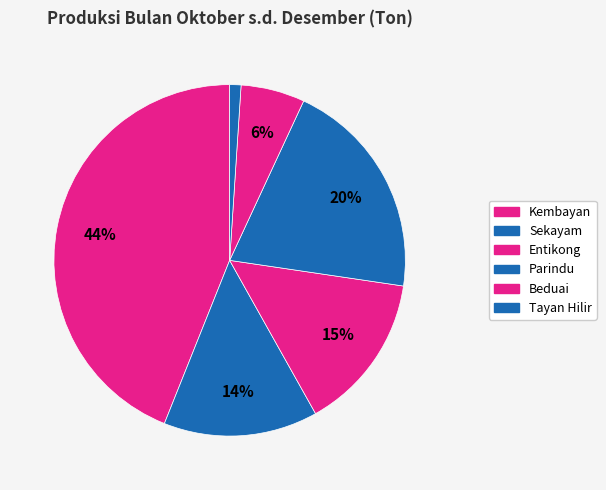

Which slice is the smallest?

Tayan Hilir